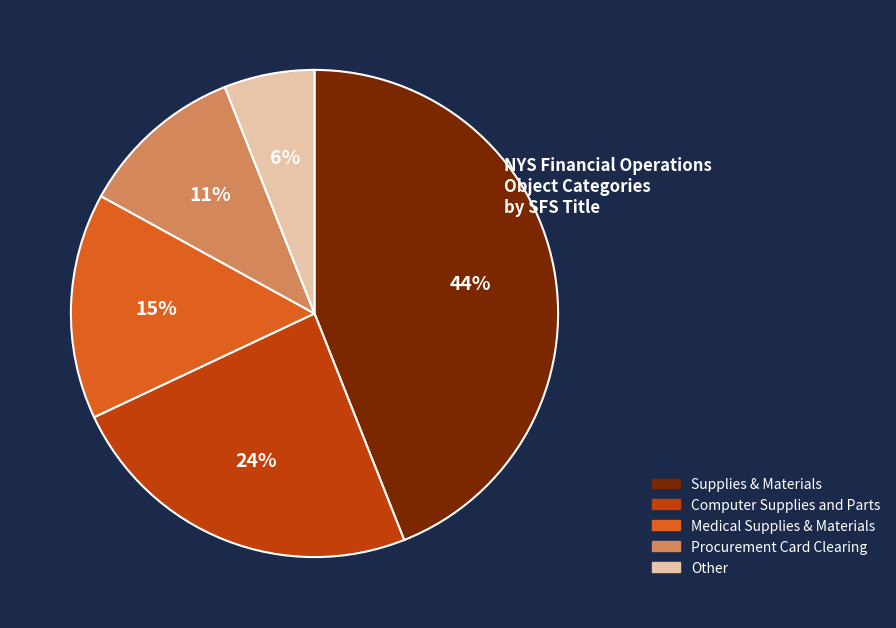

Is there a majority slice in this chart?

No